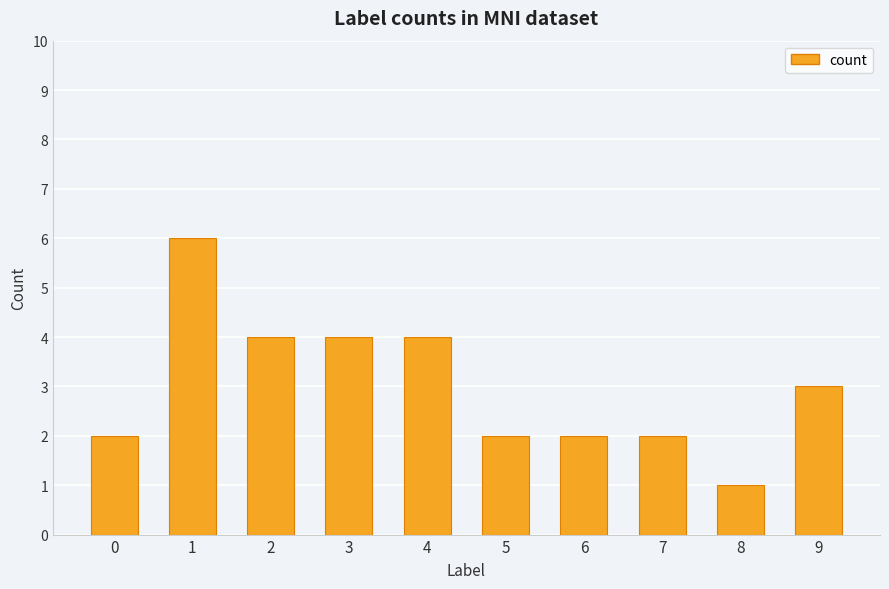

How many bars are there in total?

10